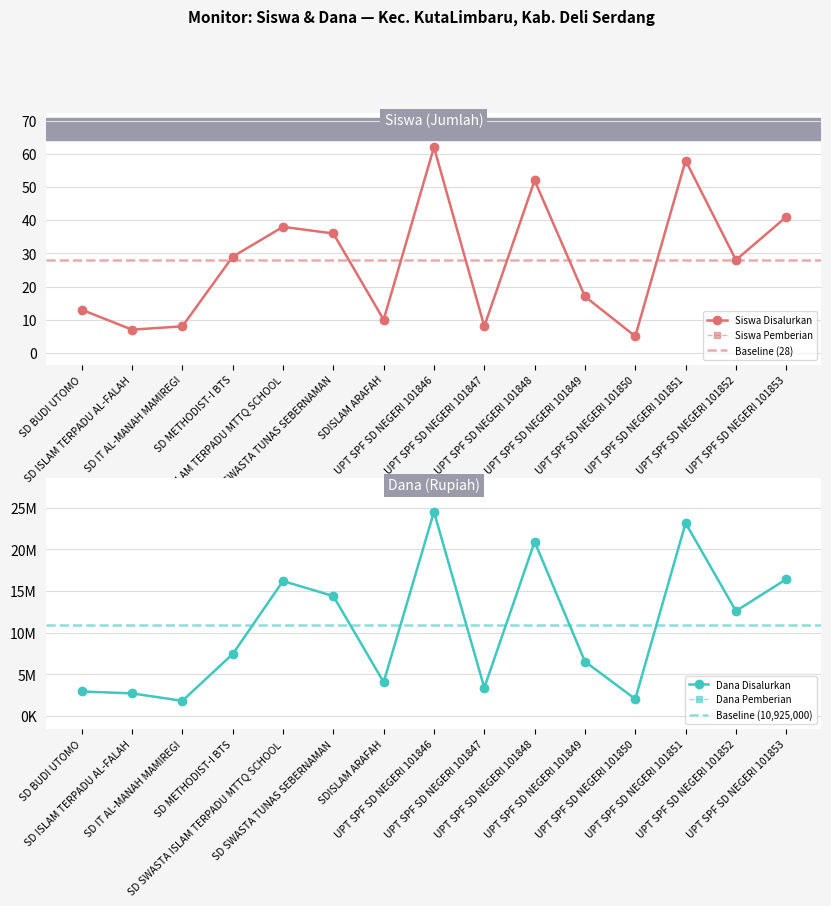

True or false: Dana Pemberian has more than 1 points higher than both neighbors.

True